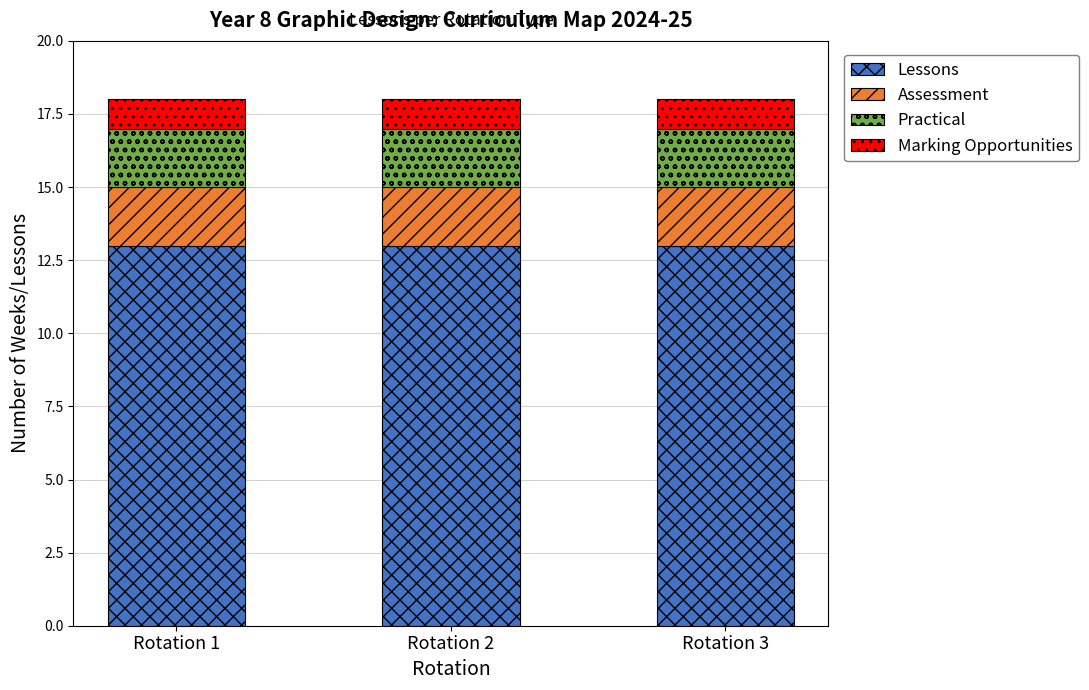

Count the number of data series in this chart.

4